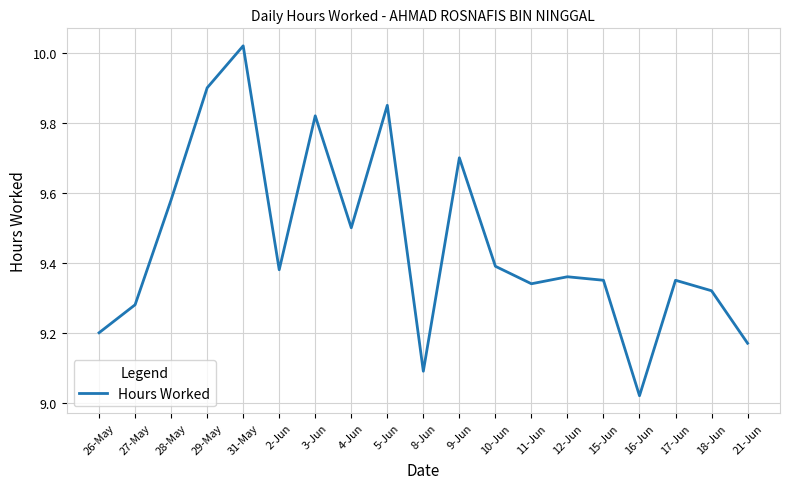

What is the average value?

9.5